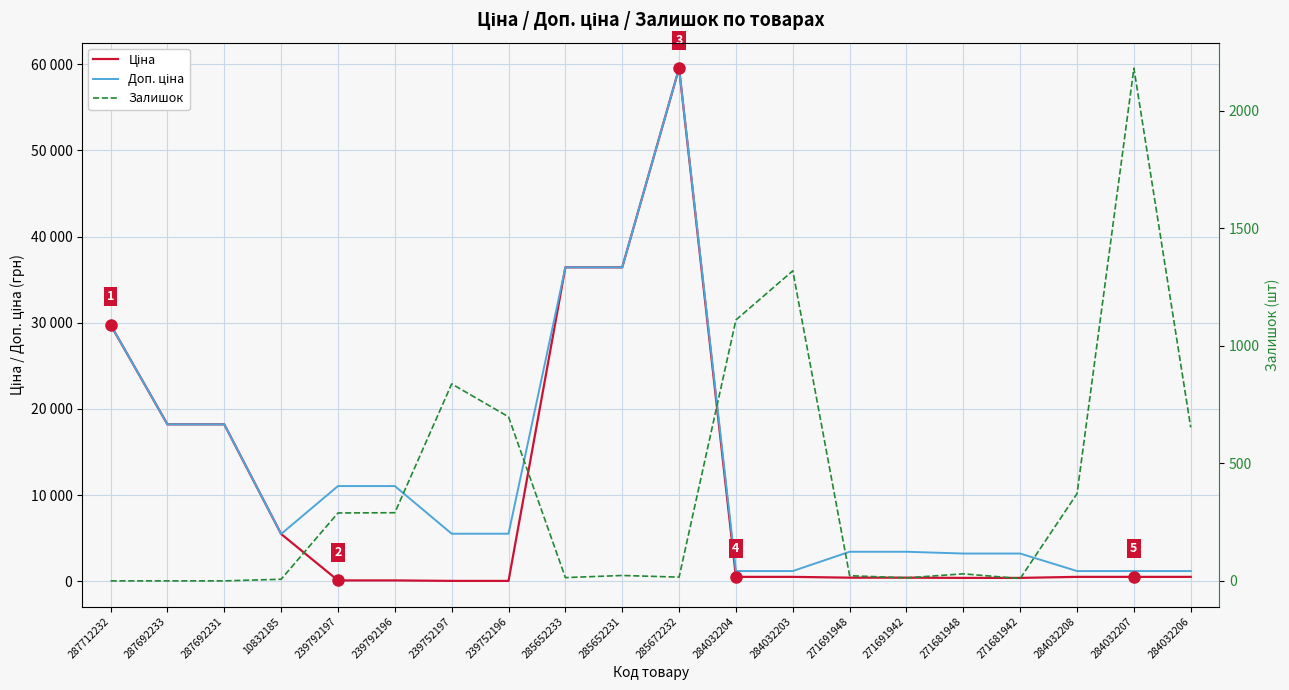

List the labels in order of Доп. ціна value, smallest first.

284032204, 284032203, 284032208, 284032207, 284032206, 271681948, 271681942, 271691948, 271691942, 10832185, 239752197, 239752196, 239792197, 239792196, 287692233, 287692231, 287712232, 285652233, 285652231, 285672232